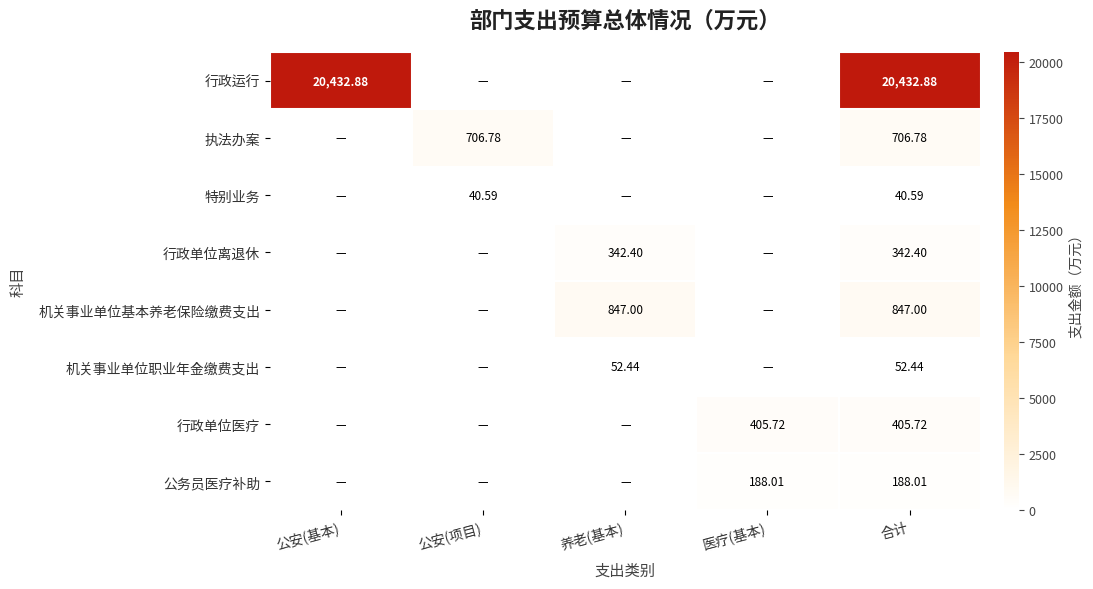

At how many categories does at least one series exceed 14391?

2